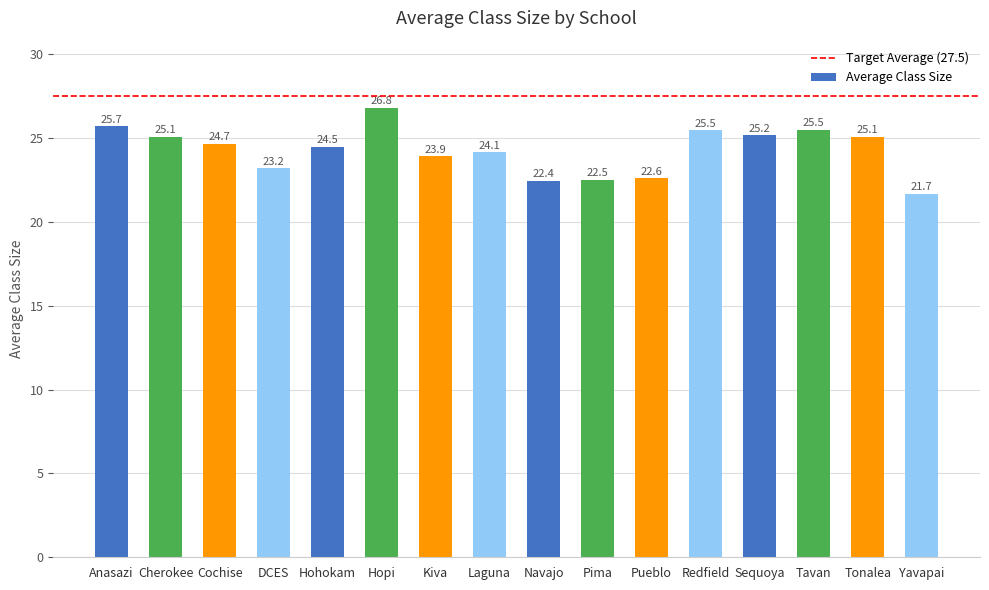

The value at Redfield is 39.7. True or false?

False